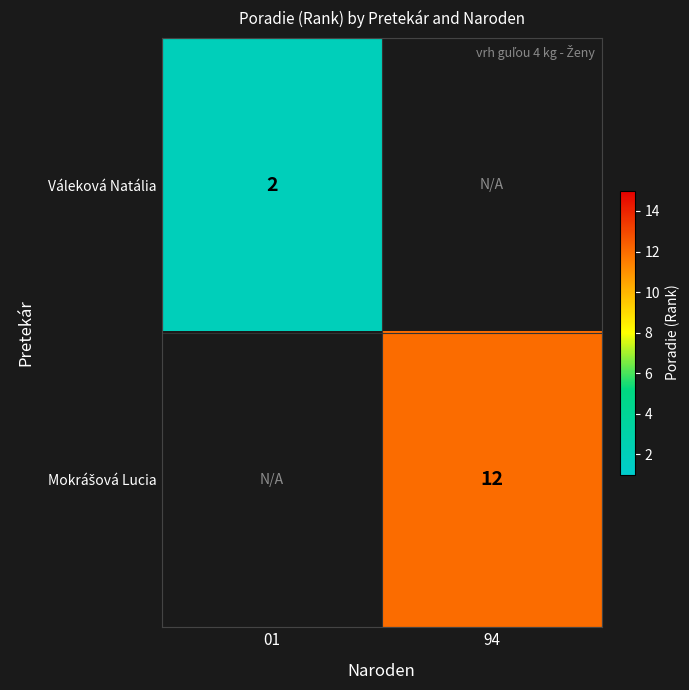

Which label corresponds to the smallest value in the chart?

01